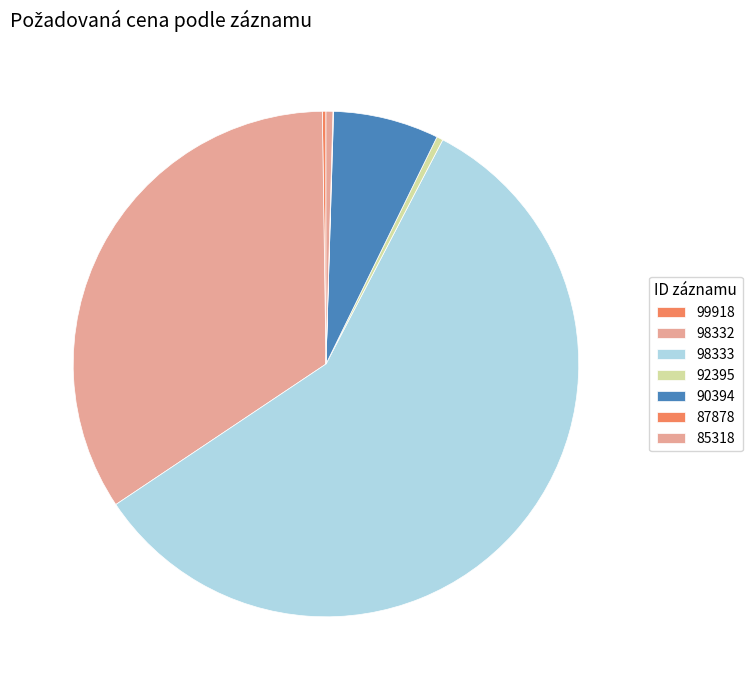

Is it true that 99918 is 0% of the pie?

True